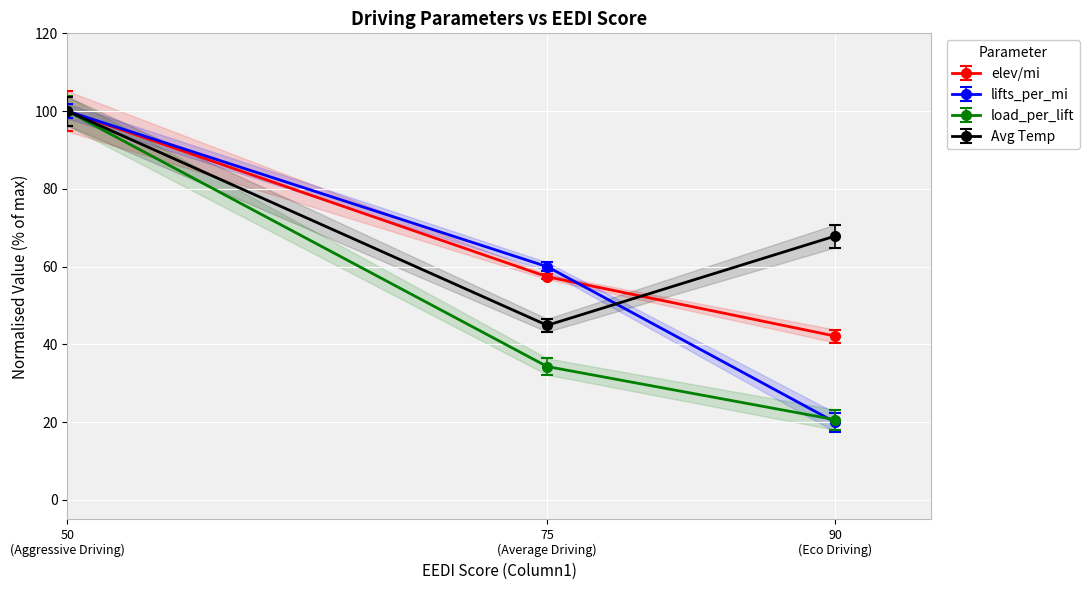

What are all the series names shown in the legend?

elev/mi, lifts_per_mi, load_per_lift, Avg Temp